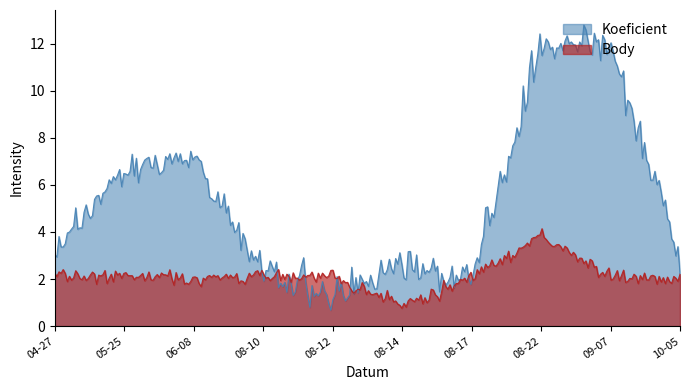

What is the maximum value shown in the chart?

12.8